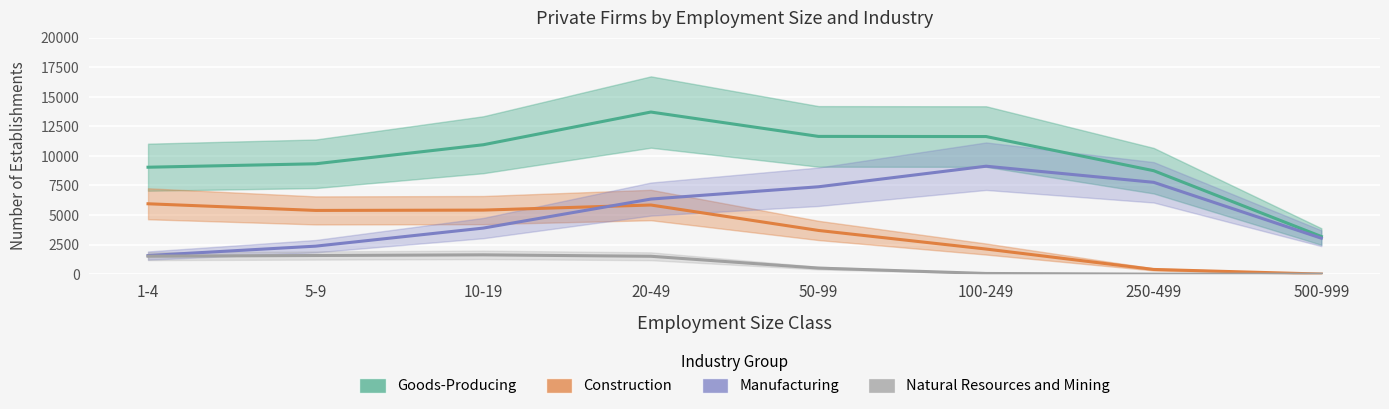

In Manufacturing, how many points are higher than both neighbors (excluding endpoints)?

1